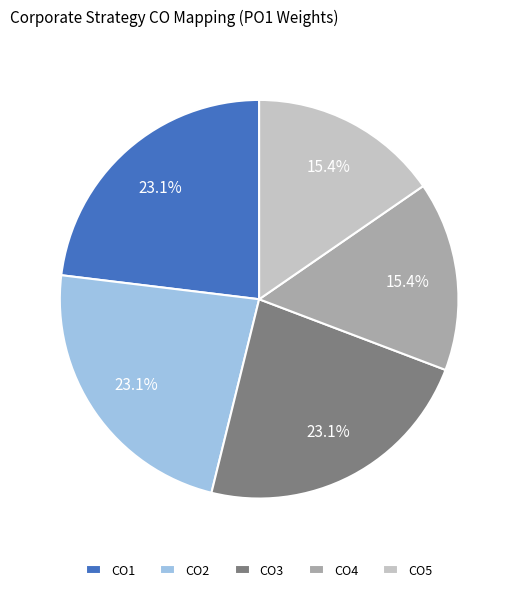

Does any single category account for the majority?

No